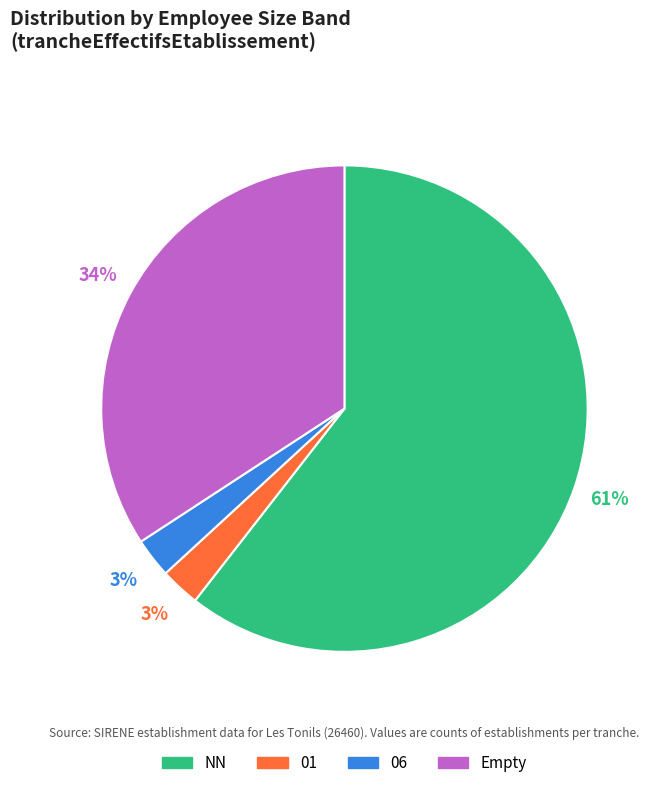

To the nearest percent, what is the average slice percentage?

25%